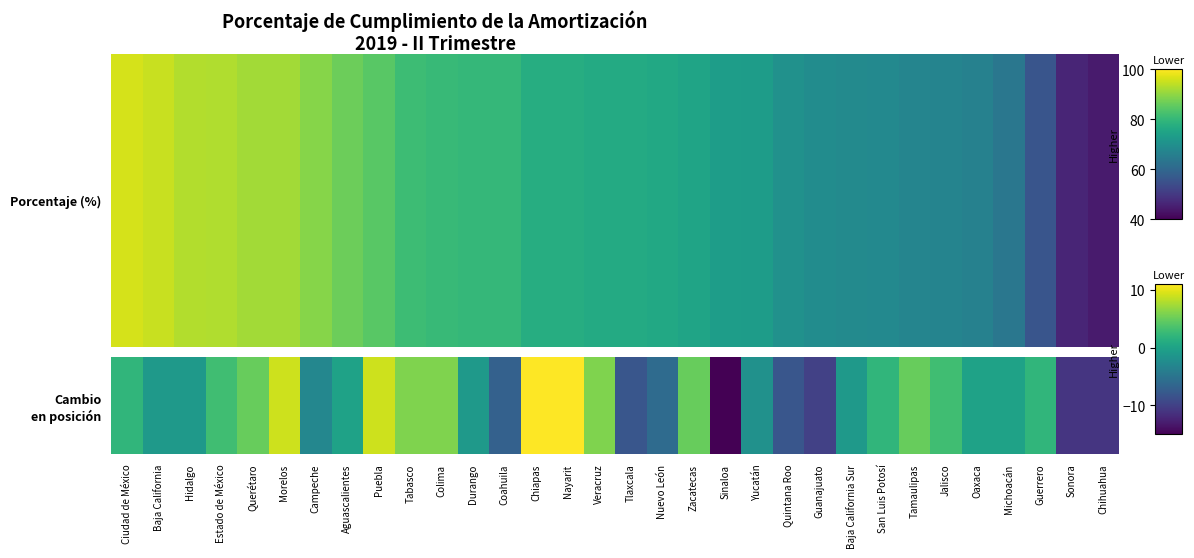

What is the difference between the values at Sonora and Querétaro?

16